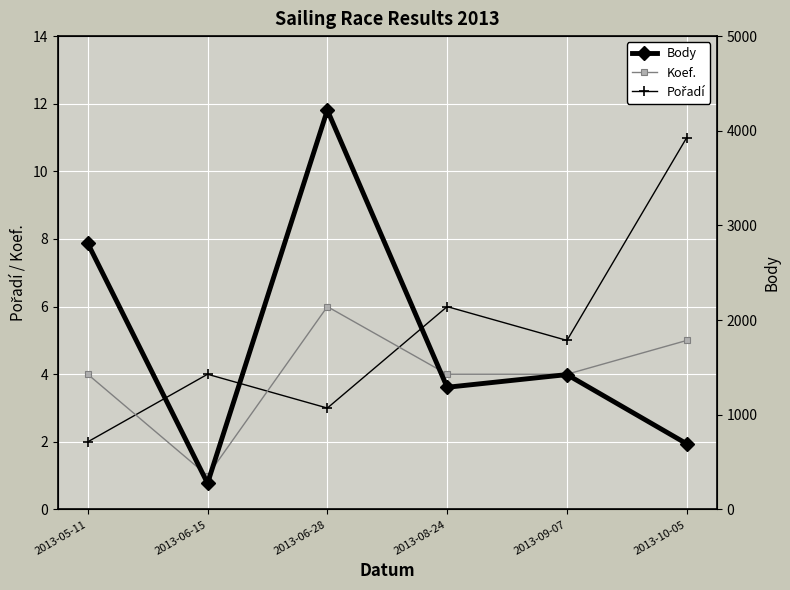

At which category is the sum across all series the highest?

2013-06-28